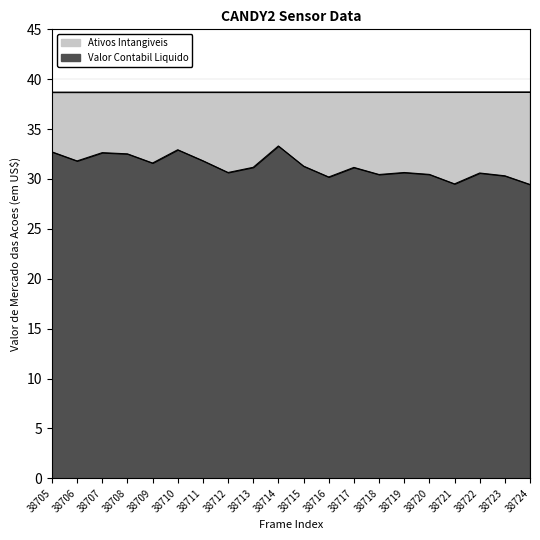

True or false: Ativos Intangiveis and Valor Contabil Liquido cross at least once.

False